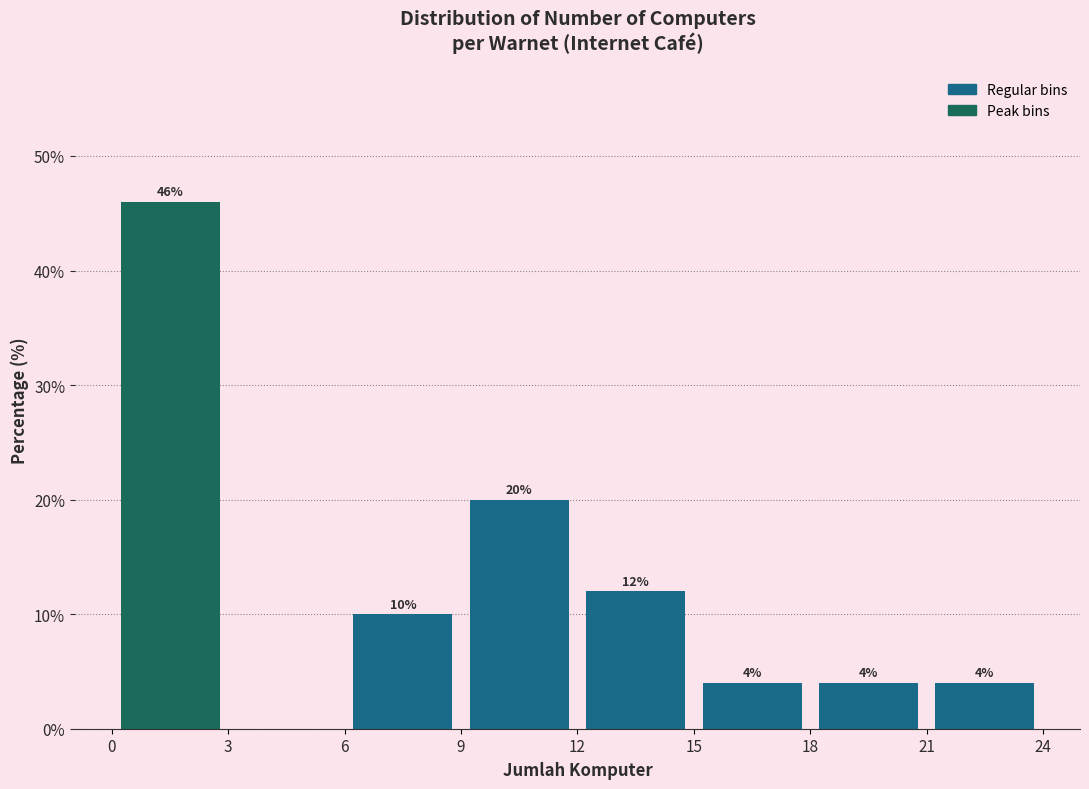

Which range on the x-axis has the tallest bar?

0 to 3